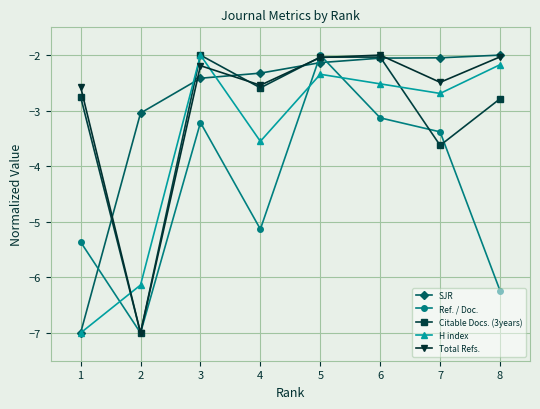

What is the difference between the H index values at 1 and 4?

3.4